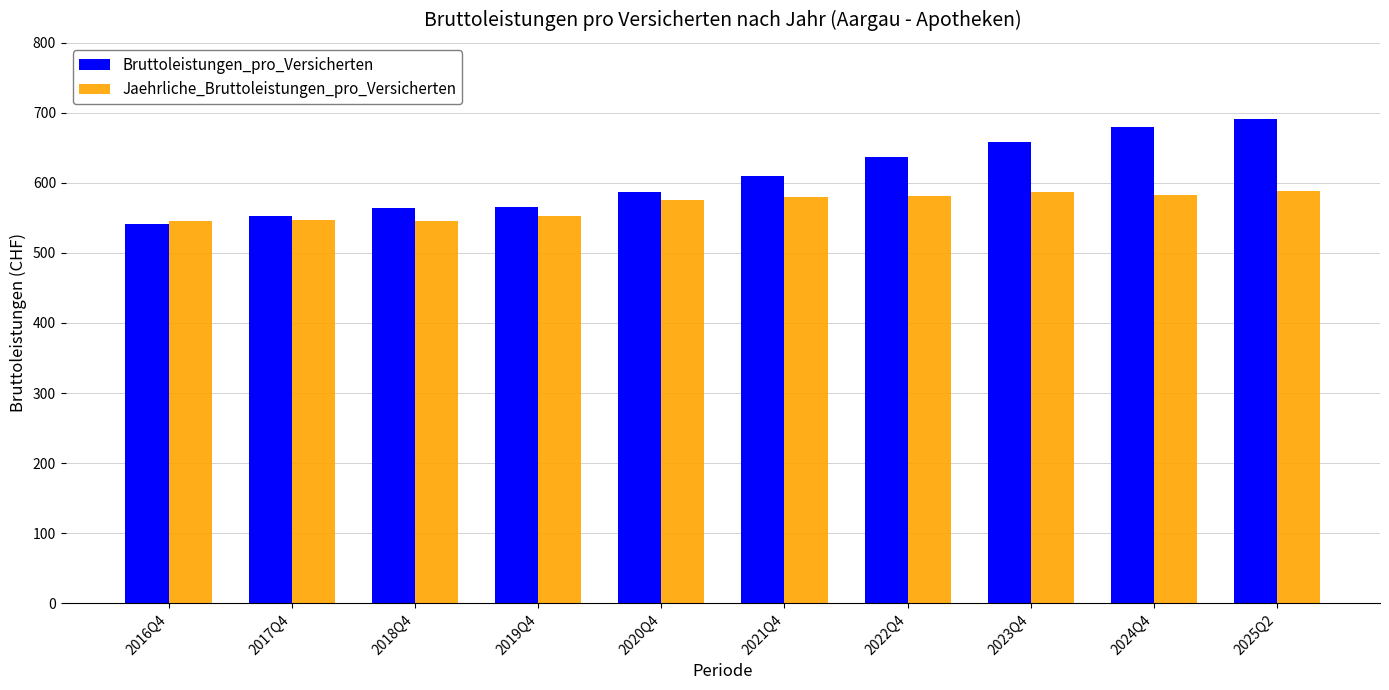

What is the sum of all Bruttoleistungen_pro_Versicherten values?

6087.4